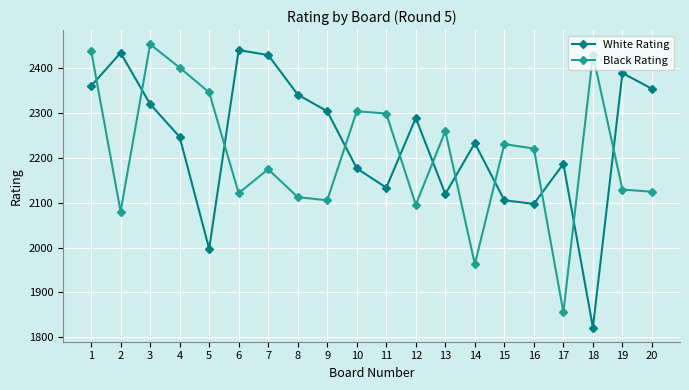

Reading left to right, list all the values displayed in this chart.

White Rating: 2359	2433	2319	2246	1997	2439	2428	2340	2303	2176	2133	2288	2119	2232	2105	2097	2186	1822	2388	2353
Black Rating: 2438	2080	2452	2400	2345	2121	2174	2112	2105	2303	2298	2095	2259	1963	2230	2220	1856	2428	2129	2124